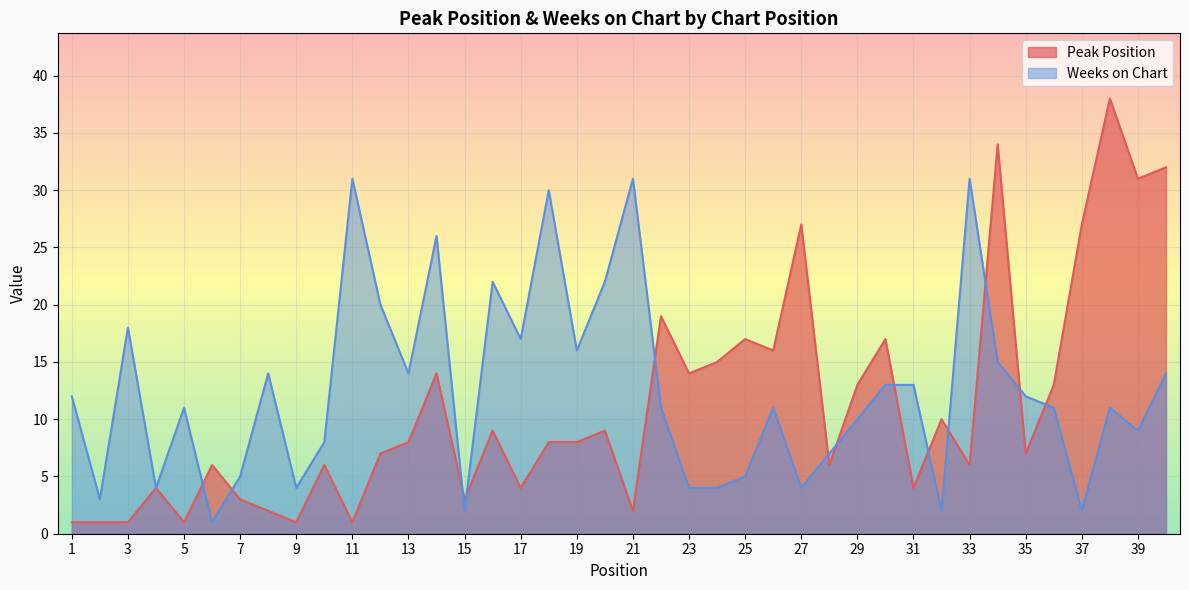

Is it true that Weeks on Chart equals 11 at 26?

True